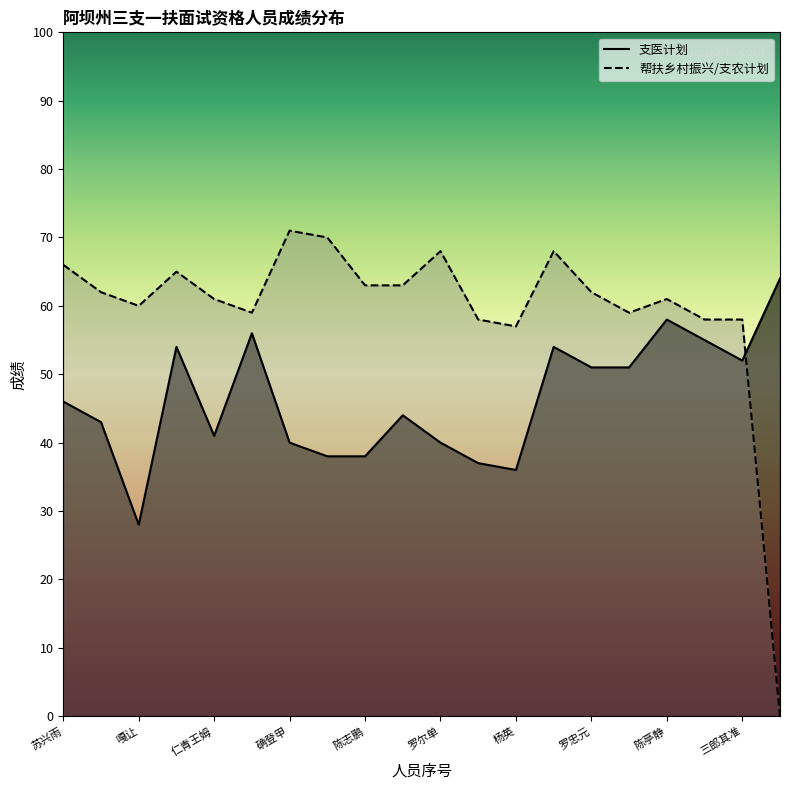

At 杨英, list the series in order from largest to smallest.

帮扶乡村振兴/支农计划, 支医计划